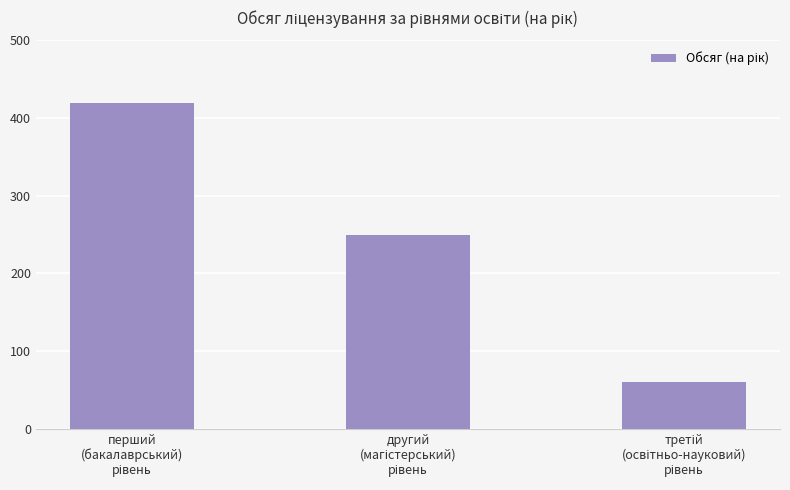

Are the bars grouped side by side (vs. stacked)?

No